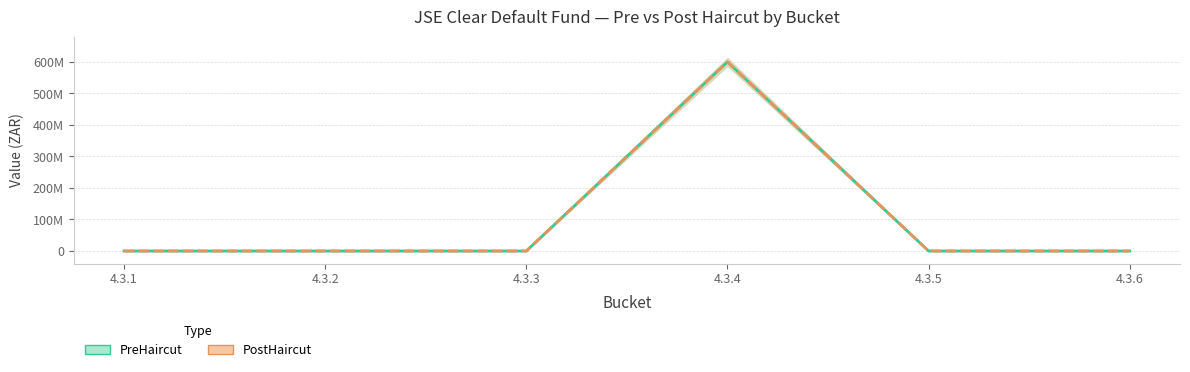

Reading right to left, what are all the values shown in this chart?

PreHaircut: 4.3.6=0	4.3.5=0	4.3.4=600000000	4.3.3=0	4.3.2=0	4.3.1=0
PostHaircut: 4.3.6=0	4.3.5=0	4.3.4=600000000	4.3.3=0	4.3.2=0	4.3.1=0